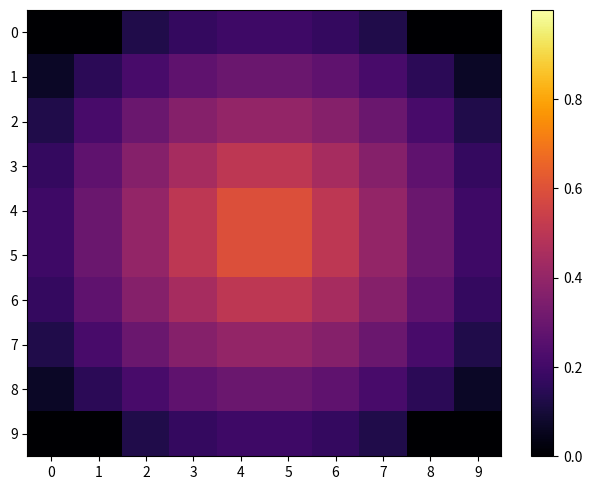

Reading right to left, what are all the values shown in this chart?

0: 9=0.0	8=0.0	7=0.1	6=0.2	5=0.2	4=0.2	3=0.2	2=0.1	1=0.0	0=0.0
1: 9=0.1	8=0.1	7=0.2	6=0.3	5=0.3	4=0.3	3=0.3	2=0.2	1=0.1	0=0.1
2: 9=0.1	8=0.2	7=0.3	6=0.4	5=0.4	4=0.4	3=0.4	2=0.3	1=0.2	0=0.1
3: 9=0.2	8=0.3	7=0.4	6=0.4	5=0.5	4=0.5	3=0.4	2=0.4	1=0.3	0=0.2
4: 9=0.2	8=0.3	7=0.4	6=0.5	5=0.6	4=0.6	3=0.5	2=0.4	1=0.3	0=0.2
5: 9=0.2	8=0.3	7=0.4	6=0.5	5=0.6	4=0.6	3=0.5	2=0.4	1=0.3	0=0.2
6: 9=0.2	8=0.3	7=0.4	6=0.4	5=0.5	4=0.5	3=0.4	2=0.4	1=0.3	0=0.2
7: 9=0.1	8=0.2	7=0.3	6=0.4	5=0.4	4=0.4	3=0.4	2=0.3	1=0.2	0=0.1
8: 9=0.1	8=0.1	7=0.2	6=0.3	5=0.3	4=0.3	3=0.3	2=0.2	1=0.1	0=0.1
9: 9=0.0	8=0.0	7=0.1	6=0.2	5=0.2	4=0.2	3=0.2	2=0.1	1=0.0	0=0.0